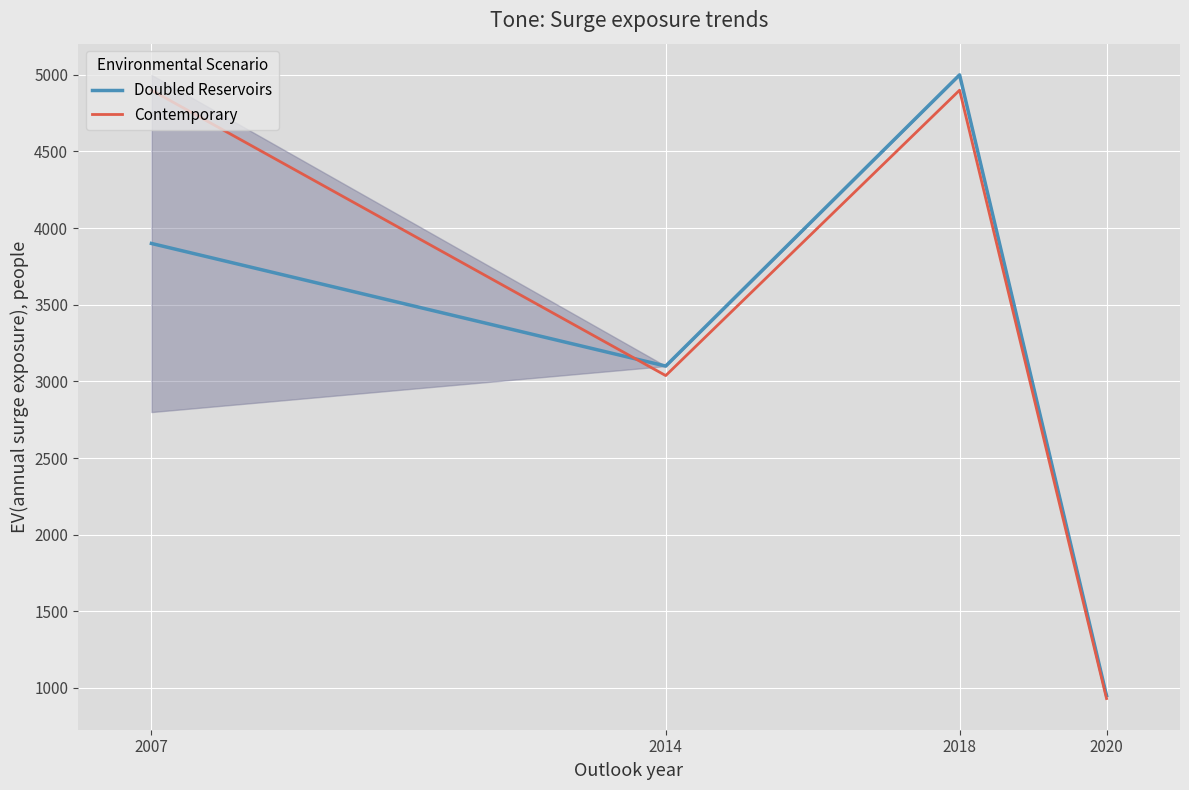

Between 2014 and 2007, which is larger?

2007